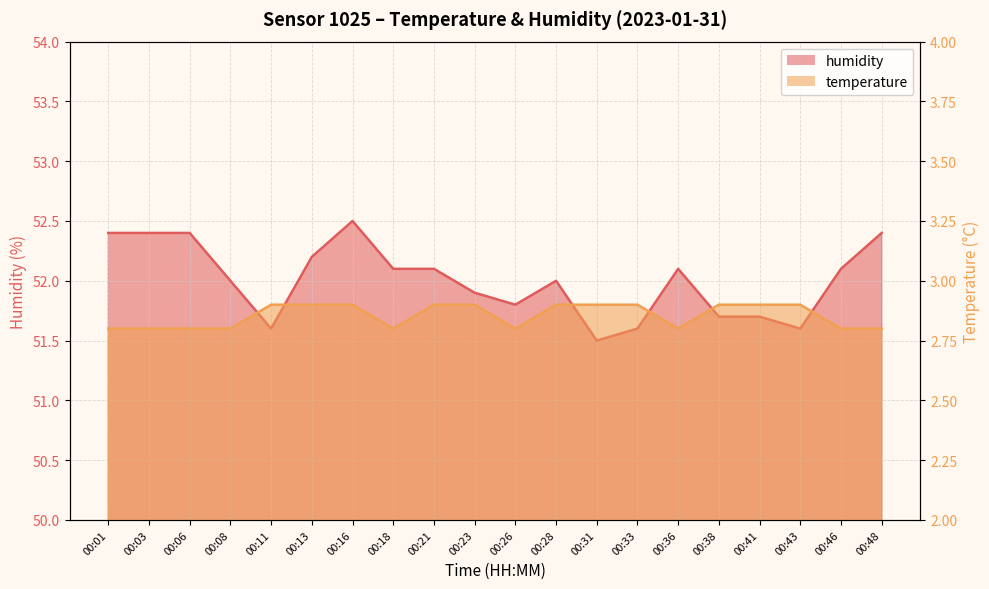

Which series has the largest total across all categories?

humidity